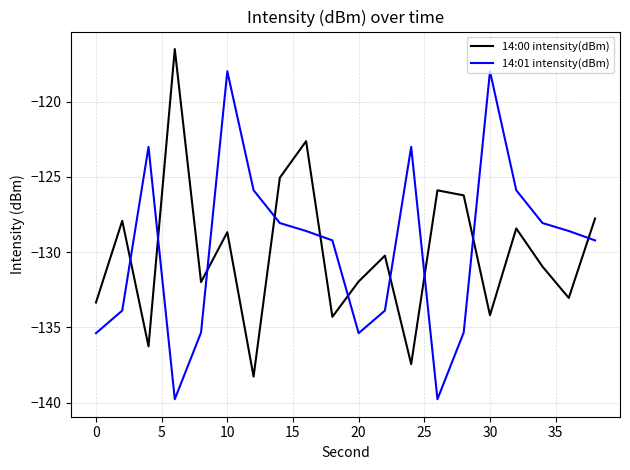

What is the difference between the maximum and minimum values in the 14:01 intensity(dBm) series?

21.8